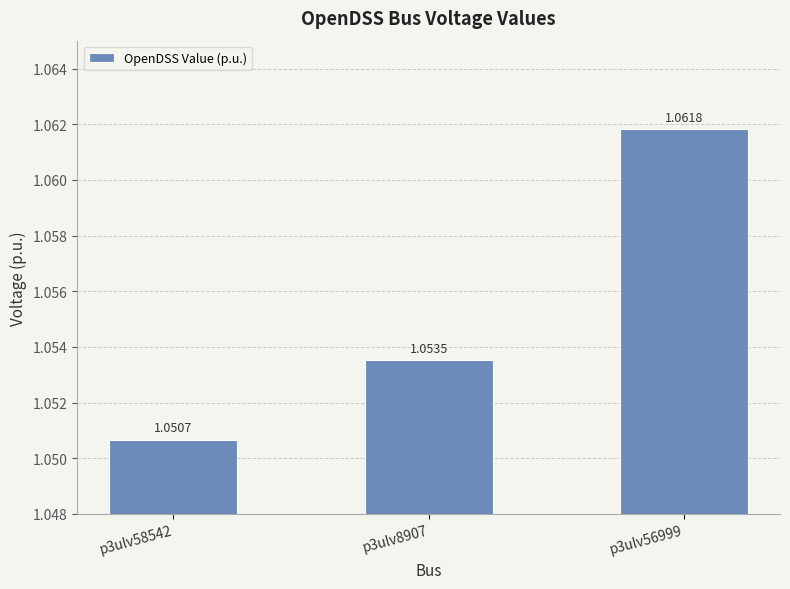

What is the sum of all values?

3.2